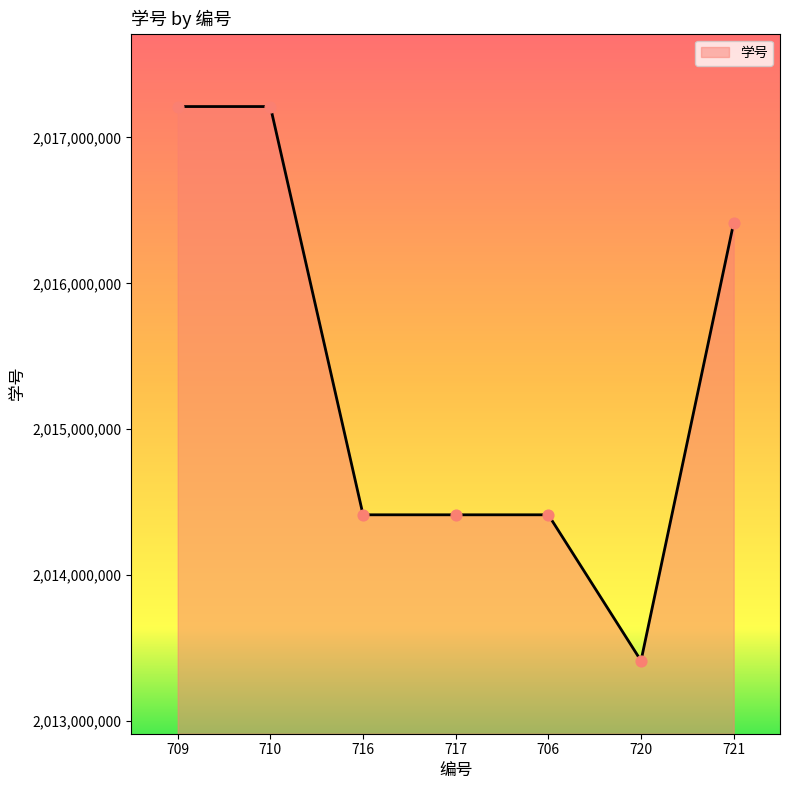

What is the change in value from 717 to 706?

+78